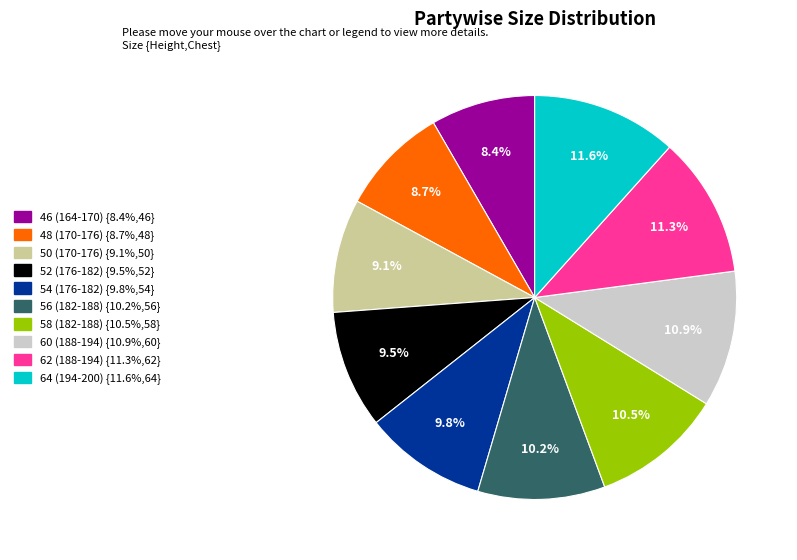

Is there any slice that represents more than half of the pie?

No